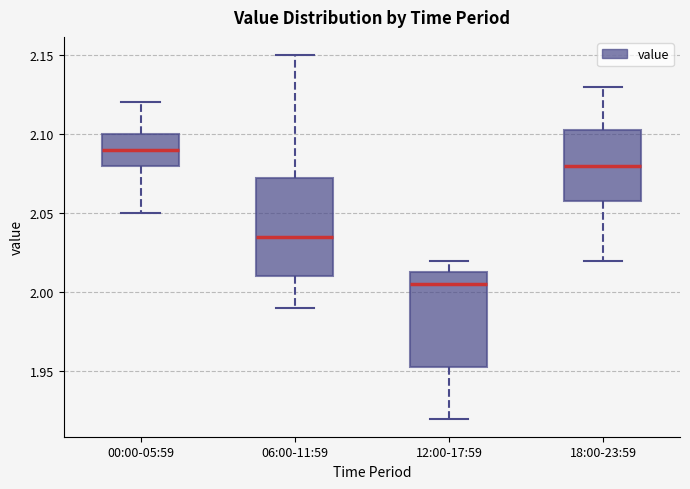

Reading left to right, transcribe this box plot: for each box, give where its median line is, the range the box spans, and where its two whiskers end, as read against the y-axis. The values are not printed on the chart, so give them approximately, as read against the axis.

00:00-05:59: median 2.090, box 2.080 to 2.100, whiskers 2.050 to 2.120
06:00-11:59: median 2.035, box 2.010 to 2.075, whiskers 1.990 to 2.150
12:00-17:59: median 2.005, box 1.955 to 2.015, whiskers 1.920 to 2.020
18:00-23:59: median 2.080, box 2.060 to 2.105, whiskers 2.020 to 2.130